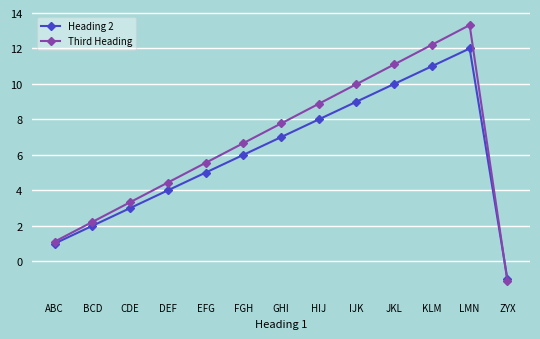

Which label corresponds to the smallest value in the chart?

ZYX